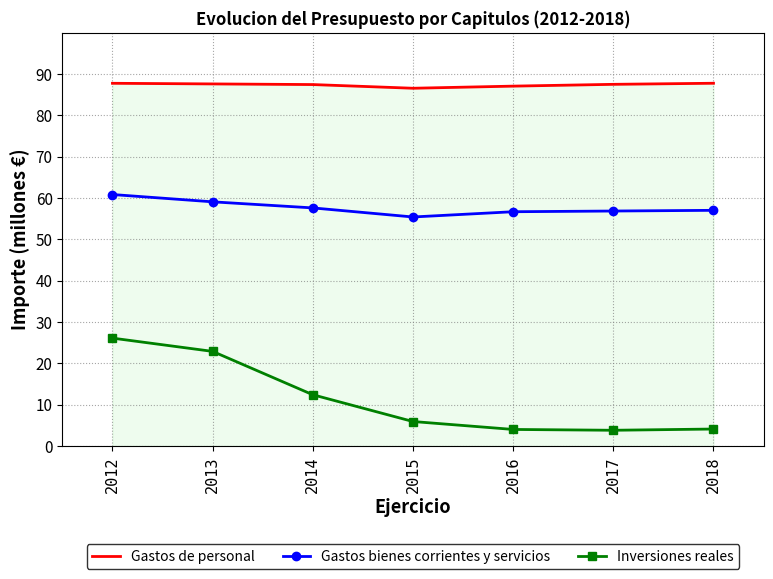

What is the highest value of the Gastos bienes corrientes y servicios series?

60.8